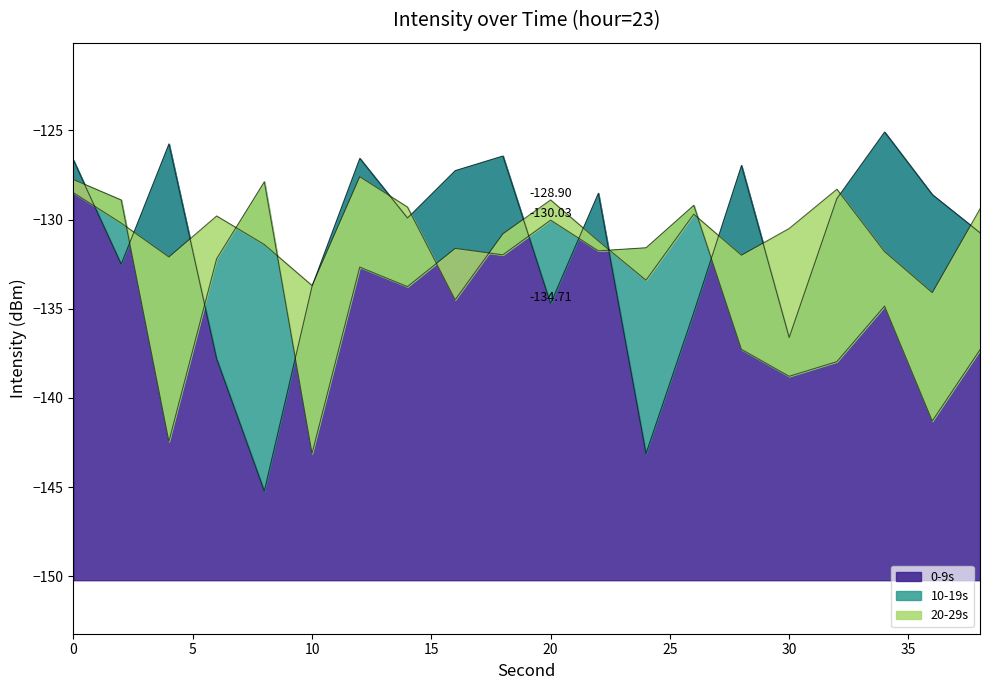

Where is the first local minimum for 0-9s?

2